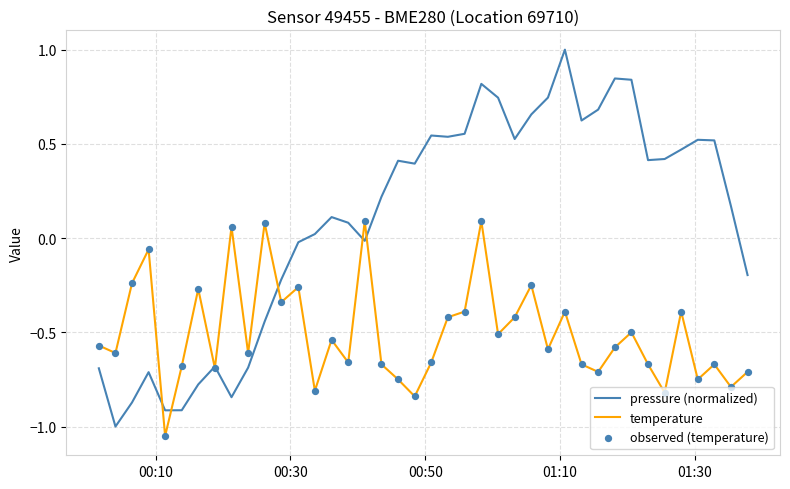

Which series has the largest range (max minus min)?

pressure (normalized)